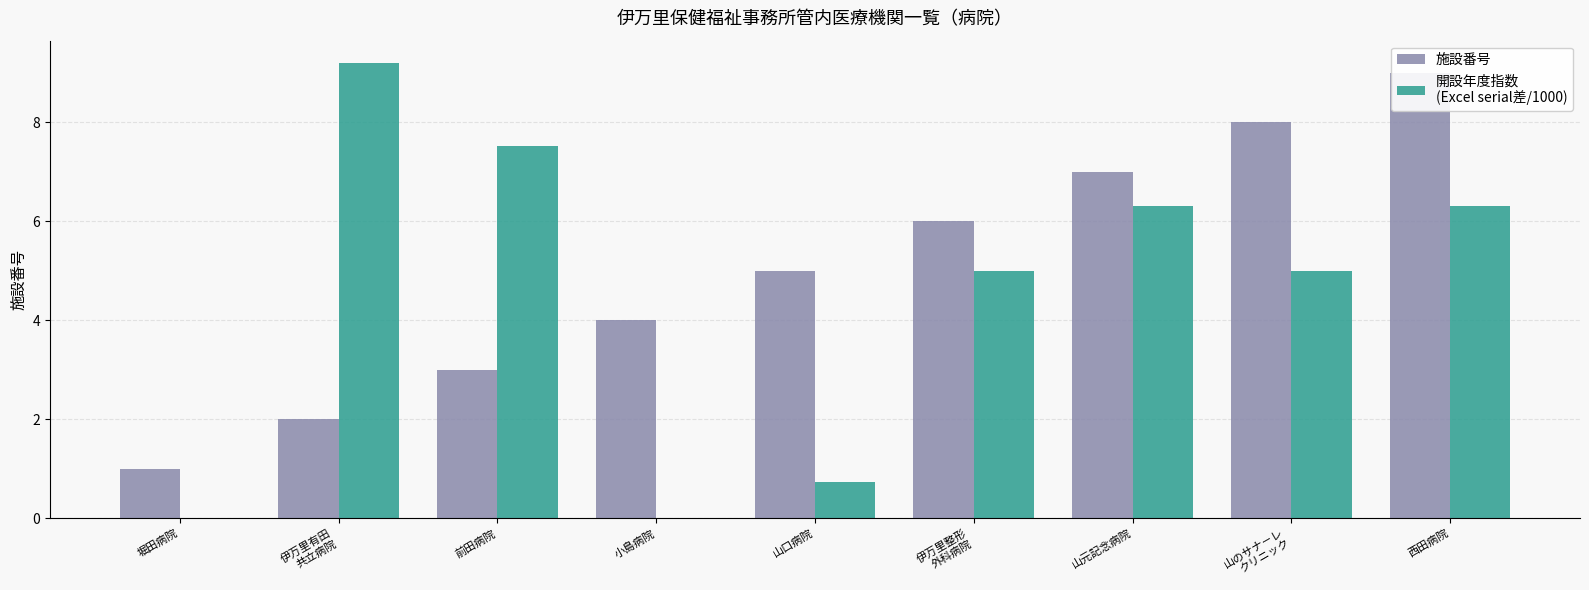

At which category is the sum across all series the highest?

西田病院